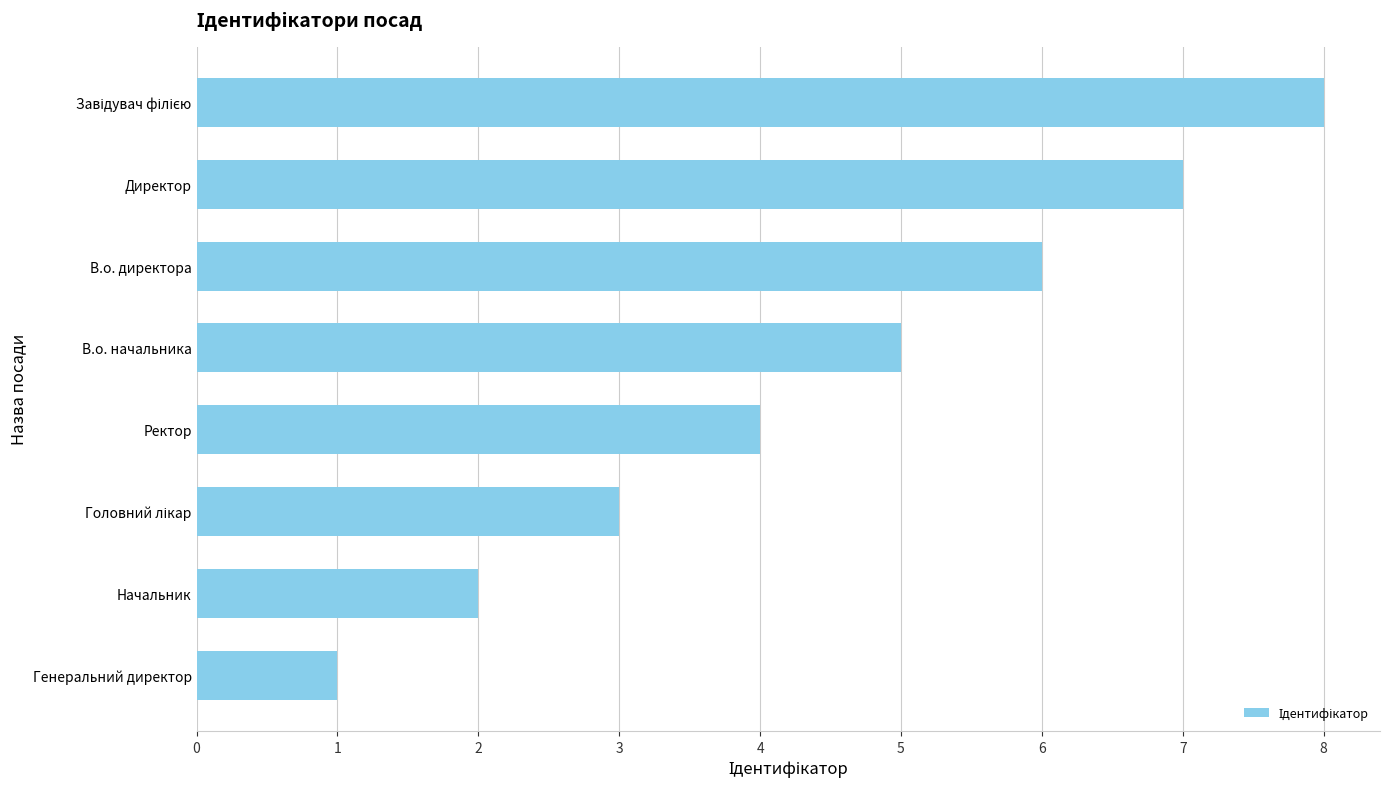

Which label corresponds to the smallest value in the chart?

Генеральний директор